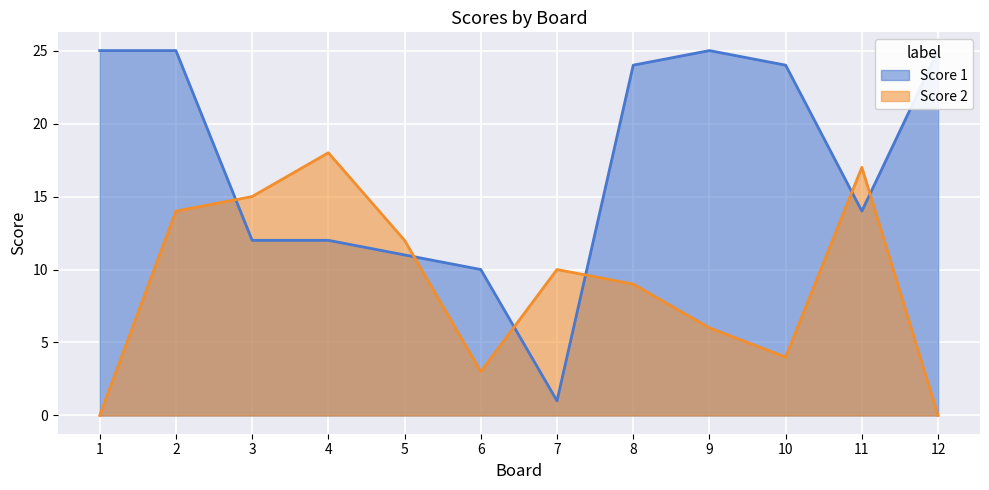

Rank the series by their average value, from lowest to highest.

Score 2, Score 1